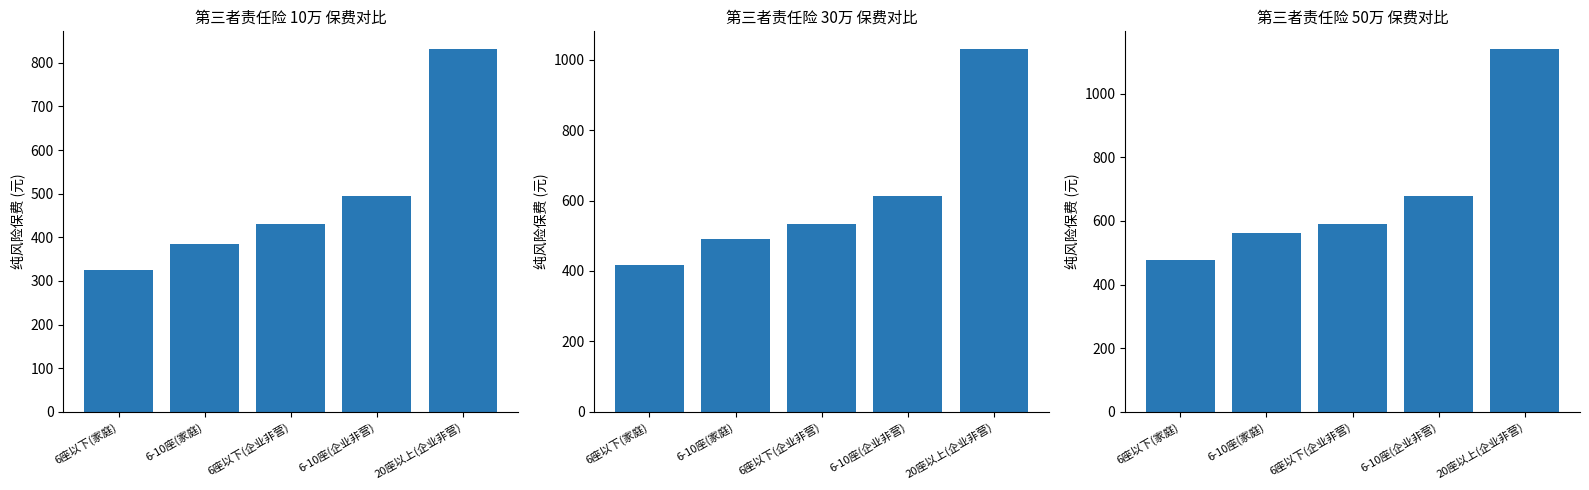

What is the spread (max minus min) of values at 20座以上(企业非营)?

308.7